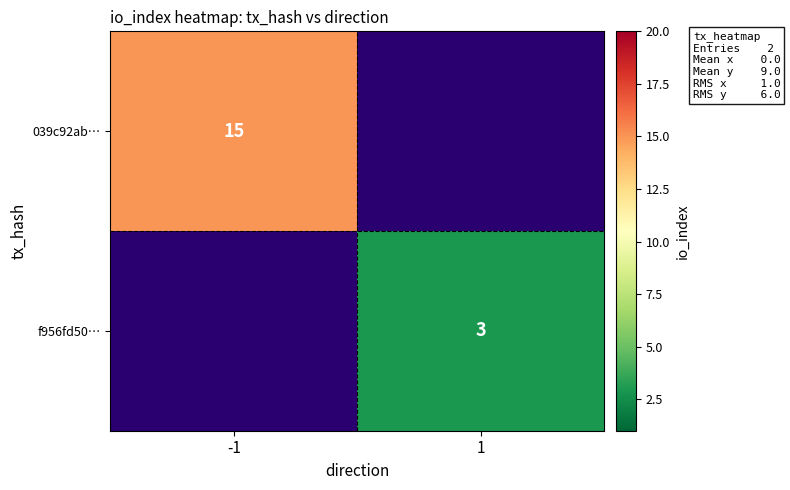

The value of 039c92ab… at -1 is 15. True or false?

True